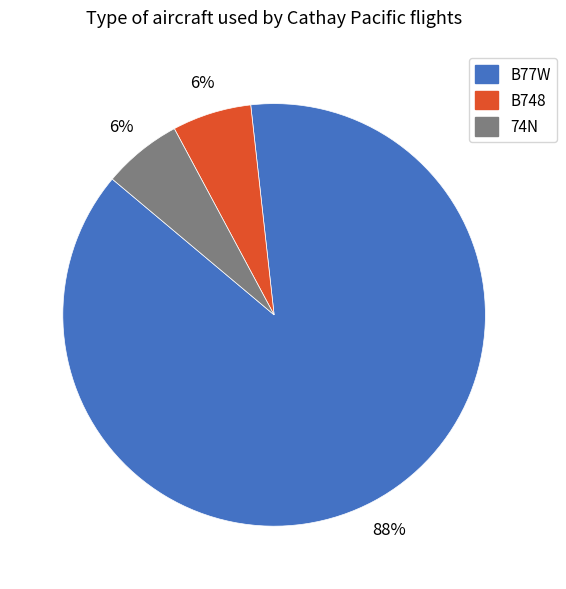

Between B77W and B748, which is larger?

B77W